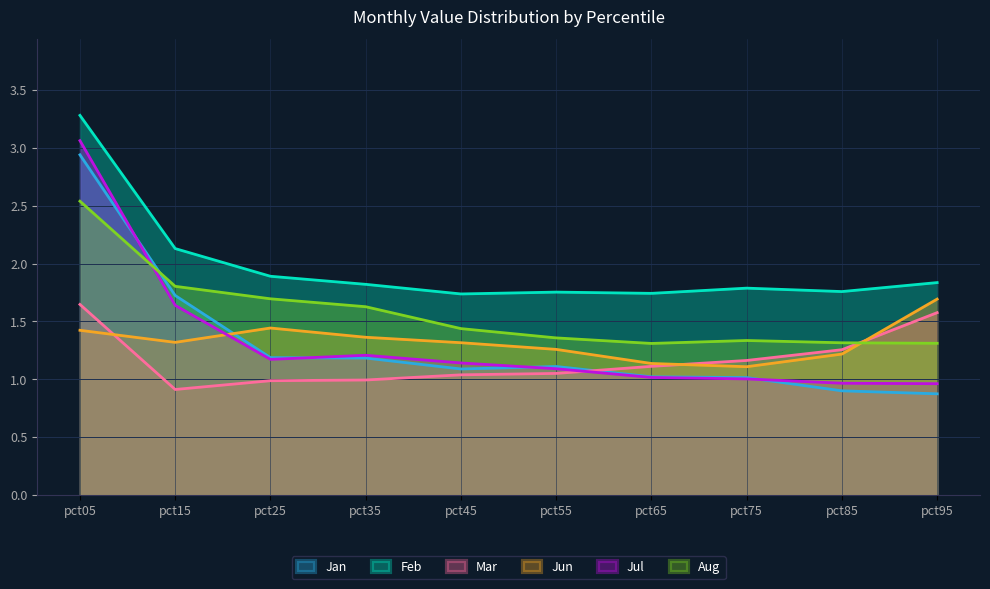

Reading left to right, list all the values displayed in this chart.

Jan: 2.9	1.7	1.2	1.2	1.1	1.1	1.0	1.0	0.9	0.9
Feb: 3.3	2.1	1.9	1.8	1.7	1.8	1.7	1.8	1.8	1.8
Mar: 1.6	0.9	1.0	1.0	1.0	1.1	1.1	1.2	1.3	1.6
Jun: 1.4	1.3	1.4	1.4	1.3	1.3	1.1	1.1	1.2	1.7
Jul: 3.1	1.6	1.2	1.2	1.1	1.1	1.0	1.0	1.0	1.0
Aug: 2.5	1.8	1.7	1.6	1.4	1.4	1.3	1.3	1.3	1.3